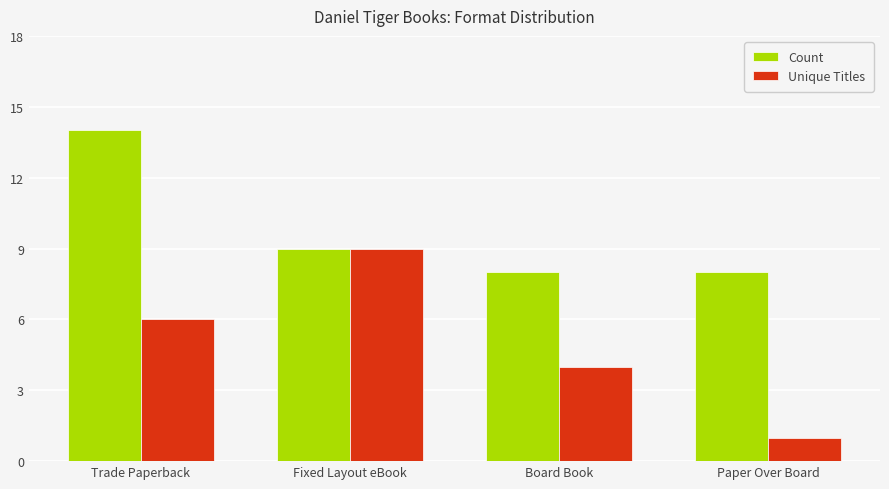

Reading left to right, what are all the values shown in this chart?

Count: Trade Paperback=14	Fixed Layout eBook=9	Board Book=8	Paper Over Board=8
Unique Titles: Trade Paperback=6	Fixed Layout eBook=9	Board Book=4	Paper Over Board=1